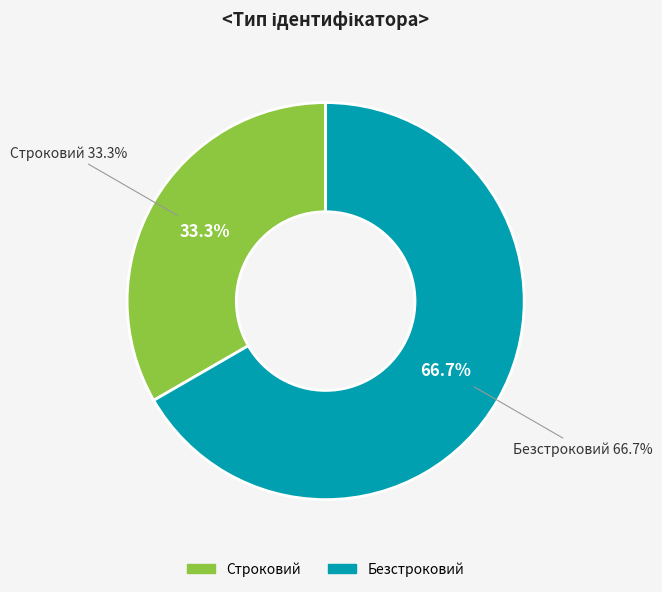

Combined, do Безстроковий and Строковий account for over 50%?

Yes